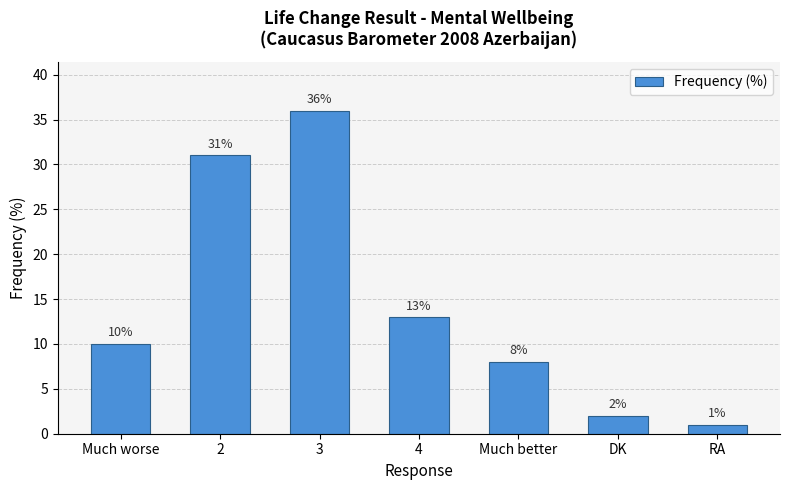

Rank the categories by value from highest to lowest.

3, 2, 4, Much worse, Much better, DK, RA